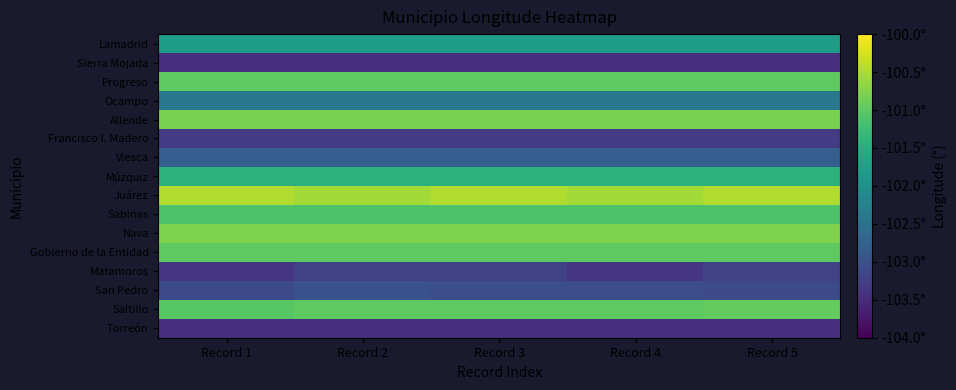

What is the spread (max minus min) of values at Record 5?

3.0